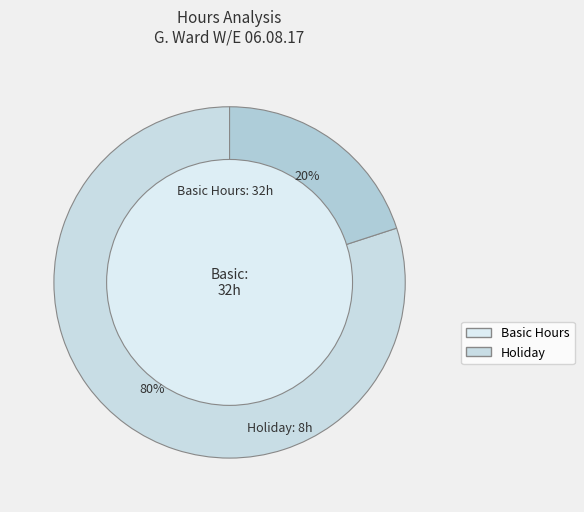

Does any single category account for the majority?

Yes